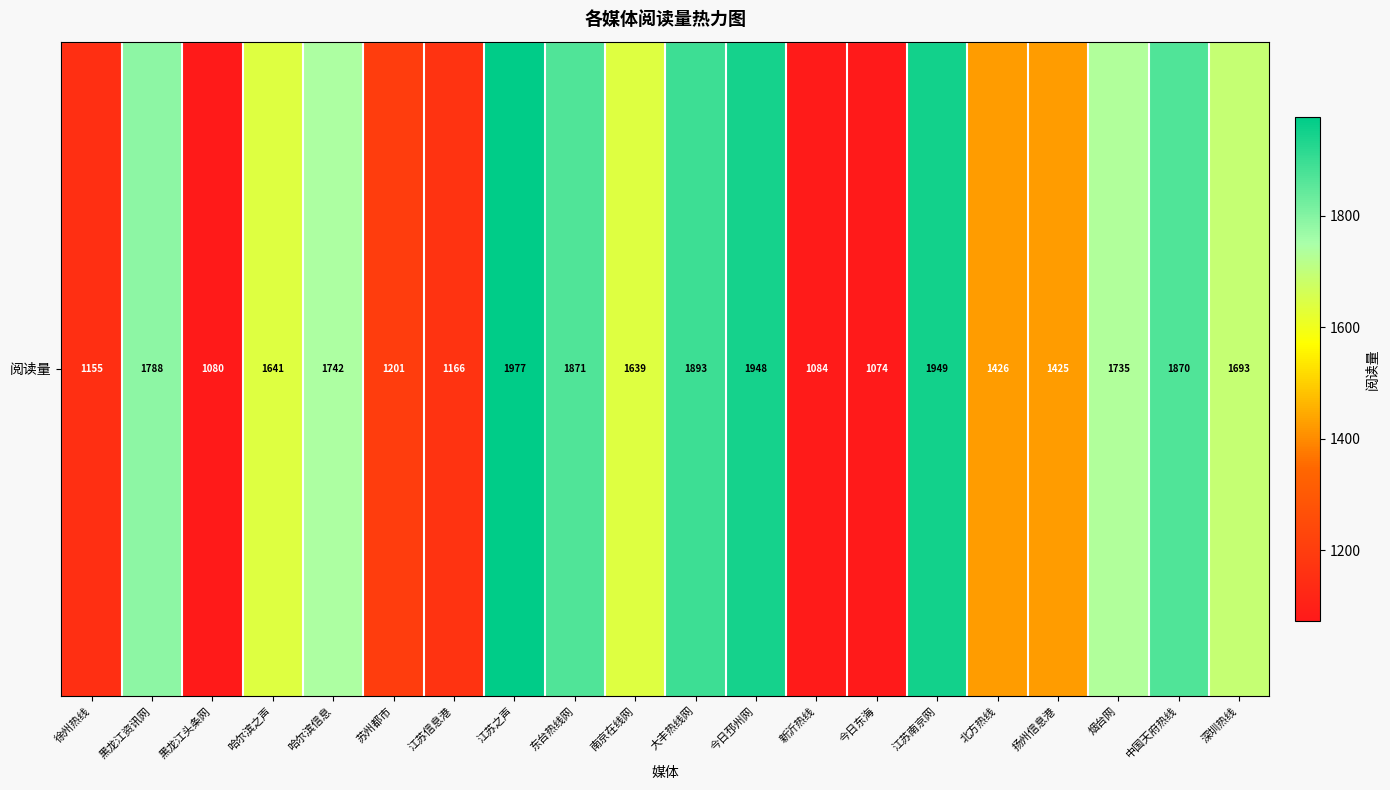

What is the minimum value shown in the chart?

1074